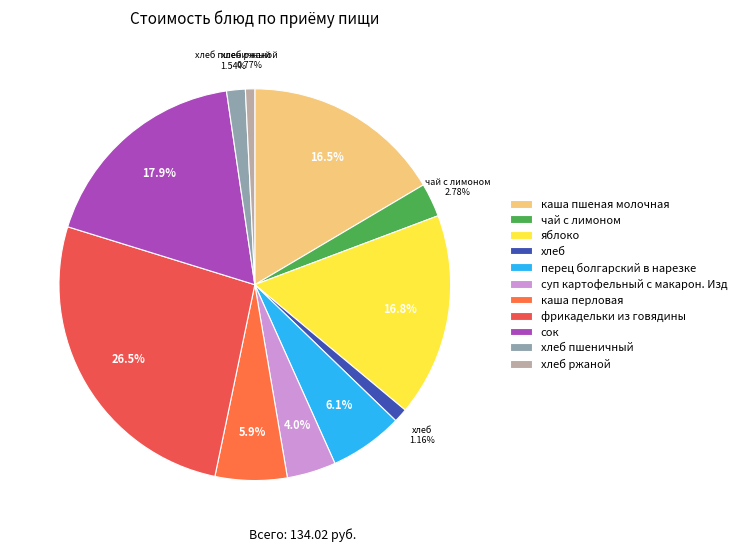

The перец болгарский в нарезке slice represents 6% of the pie. True or false?

True